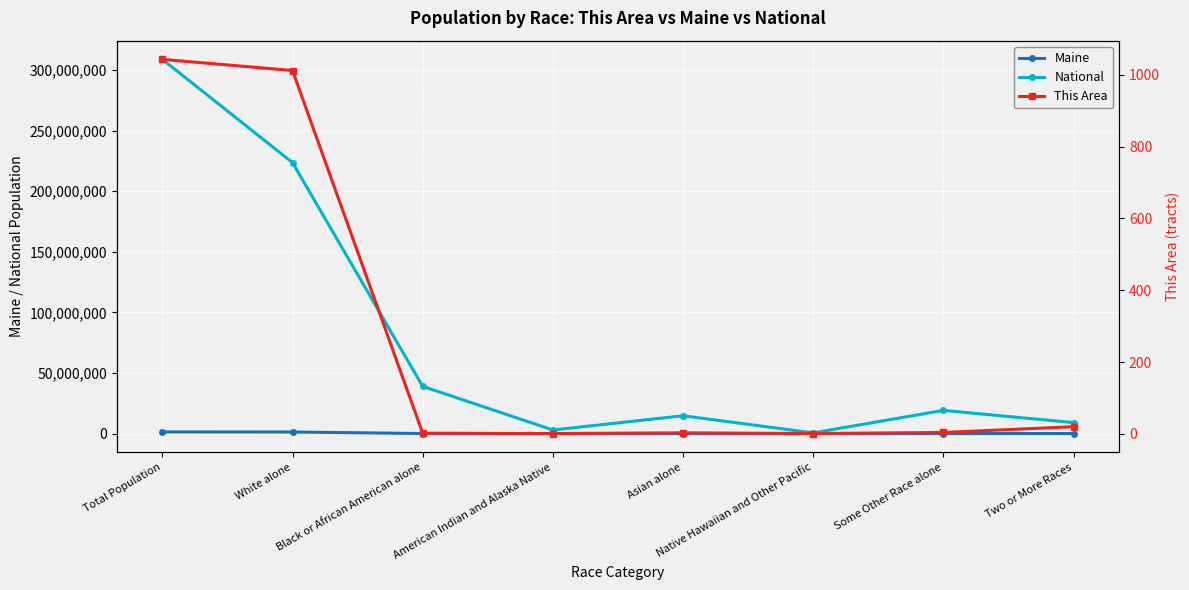

True or false: This Area and Maine cross at least once.

False